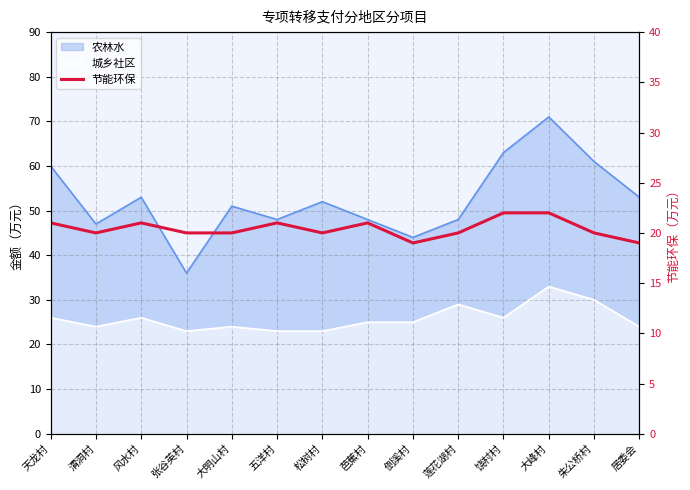

Count the number of values greater than 20.

6